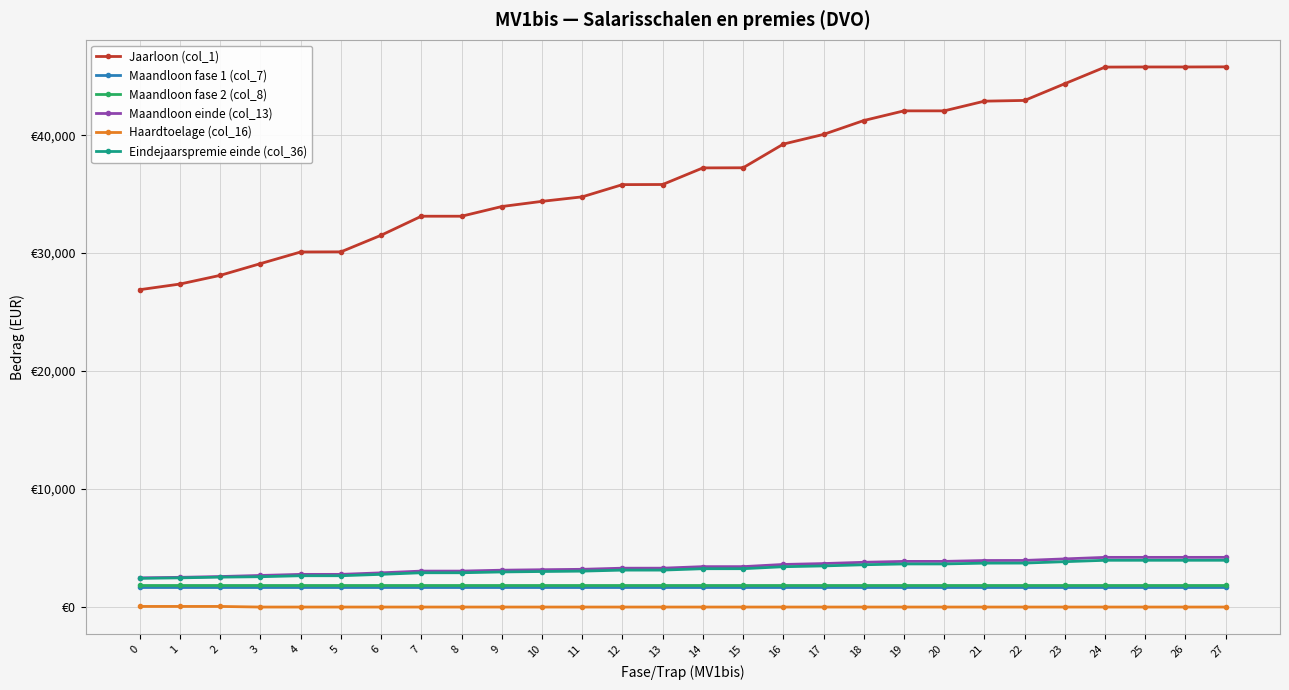

What is the value of the Maandloon fase 2 (col_8) point at the 2nd from the left?

1858.4